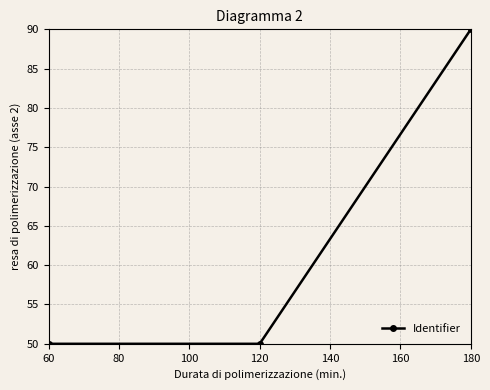

What is the smallest value displayed?

50.0